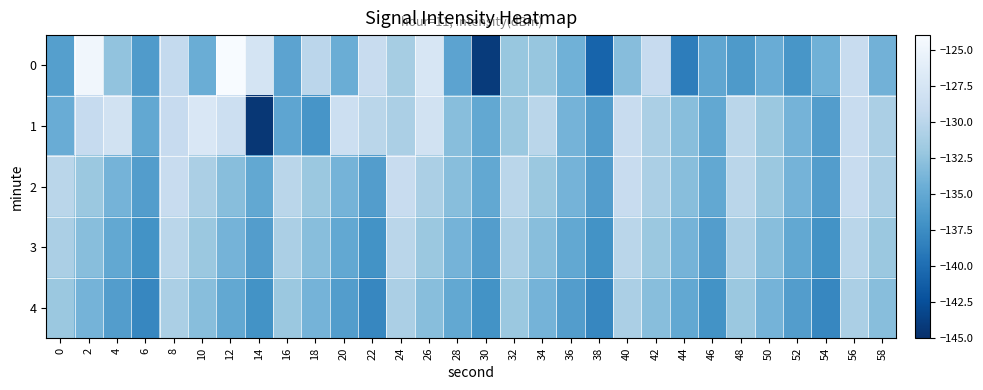

Reading left to right, transcribe all the data shown in this chart.

0: 0=-135.9	2=-124.7	4=-132.5	6=-136.2	8=-129.3	10=-134.6	12=-124.1	14=-127.7	16=-135.4	18=-130.0	20=-134.5	22=-129.0	24=-131.3	26=-127.4	28=-135.4	30=-144.1	32=-132.1	34=-132.2	36=-134.2	38=-140.8	40=-133.1	42=-129.1	44=-138.7	46=-135.2	48=-136.4	50=-134.6	52=-136.7	54=-134.2	56=-129.0	58=-134.1
1: 0=-134.6	2=-129.2	4=-128.0	6=-135.1	8=-129.2	10=-127.1	12=-128.5	14=-144.4	16=-135.3	18=-136.8	20=-128.5	22=-130.0	24=-131.0	26=-128.0	28=-133.0	30=-135.0	32=-132.0	34=-130.0	36=-134.0	38=-136.0	40=-129.0	42=-131.0	44=-133.0	46=-135.0	48=-130.0	50=-132.0	52=-134.0	54=-136.0	56=-129.0	58=-131.0
2: 0=-130.0	2=-132.0	4=-134.0	6=-136.0	8=-129.0	10=-131.0	12=-133.0	14=-135.0	16=-130.0	18=-132.0	20=-134.0	22=-136.0	24=-129.0	26=-131.0	28=-133.0	30=-135.0	32=-130.0	34=-132.0	36=-134.0	38=-136.0	40=-129.0	42=-131.0	44=-133.0	46=-135.0	48=-130.0	50=-132.0	52=-134.0	54=-136.0	56=-129.0	58=-131.0
3: 0=-131.0	2=-133.0	4=-135.0	6=-137.0	8=-130.0	10=-132.0	12=-134.0	14=-136.0	16=-131.0	18=-133.0	20=-135.0	22=-137.0	24=-130.0	26=-132.0	28=-134.0	30=-136.0	32=-131.0	34=-133.0	36=-135.0	38=-137.0	40=-130.0	42=-132.0	44=-134.0	46=-136.0	48=-131.0	50=-133.0	52=-135.0	54=-137.0	56=-130.0	58=-132.0
4: 0=-132.0	2=-134.0	4=-136.0	6=-138.0	8=-131.0	10=-133.0	12=-135.0	14=-137.0	16=-132.0	18=-134.0	20=-136.0	22=-138.0	24=-131.0	26=-133.0	28=-135.0	30=-137.0	32=-132.0	34=-134.0	36=-136.0	38=-138.0	40=-131.0	42=-133.0	44=-135.0	46=-137.0	48=-132.0	50=-134.0	52=-136.0	54=-138.0	56=-131.0	58=-133.0